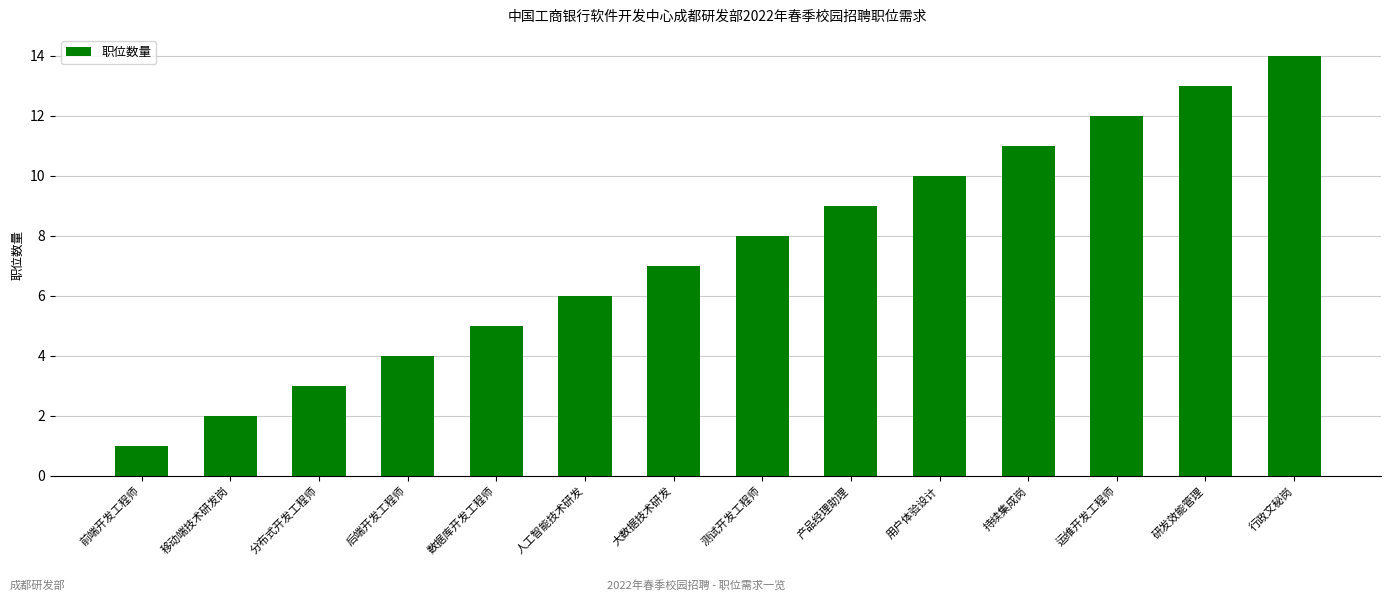

Does the chart contain stacked bars?

No